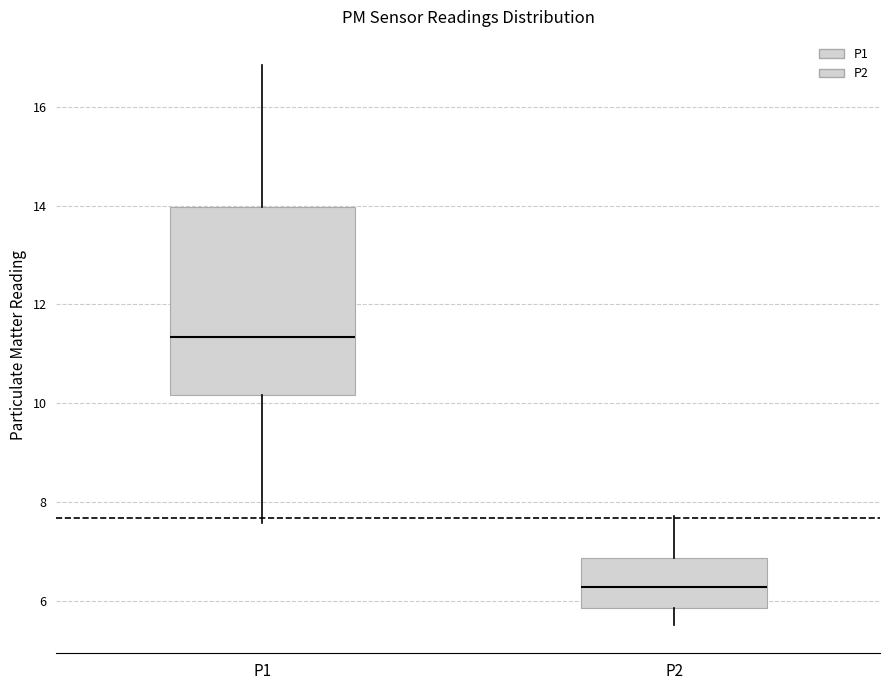

Which box is the tallest, from its lower edge to its upper edge?

P1